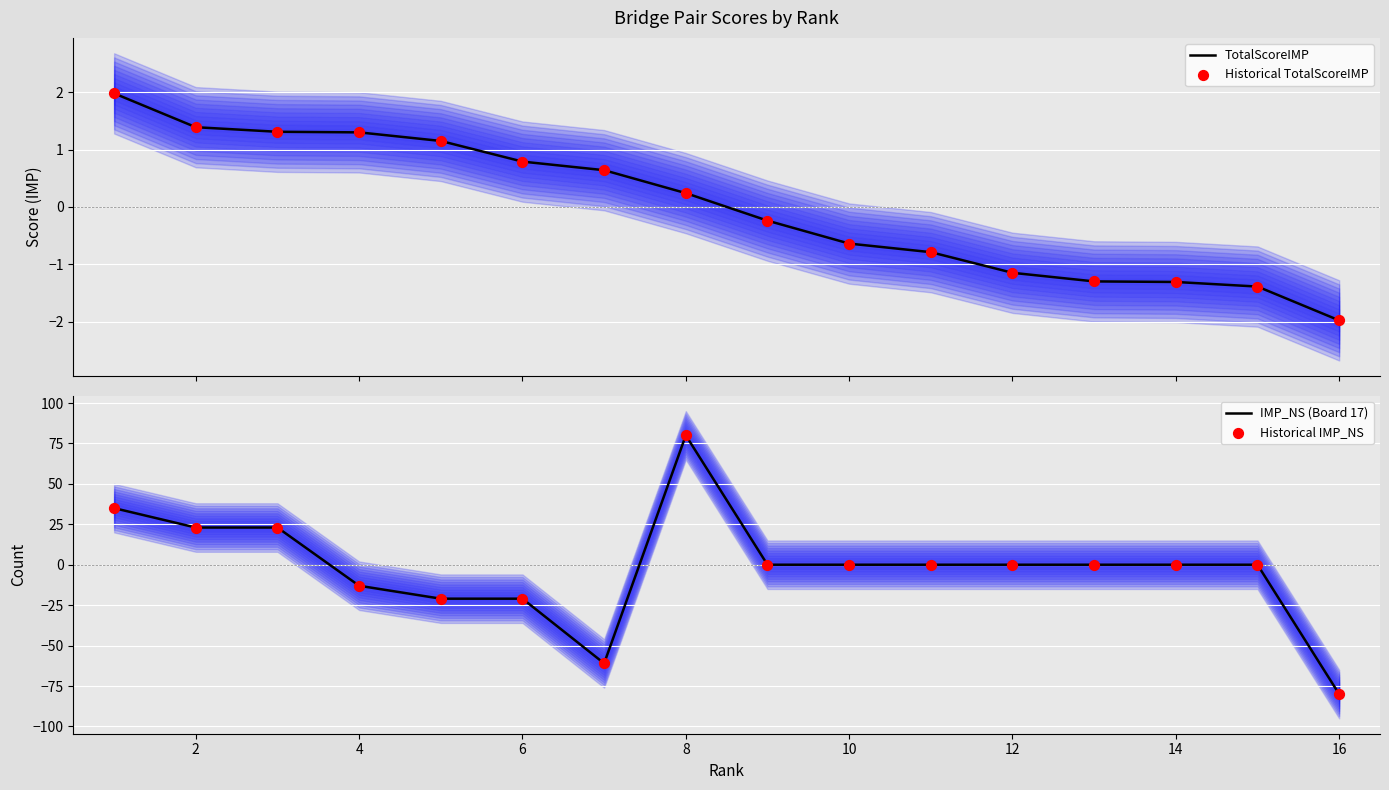

Is the value of IMP_NS (Board 17) at 14 greater than the value of Historical TotalScoreIMP at 14?

Yes